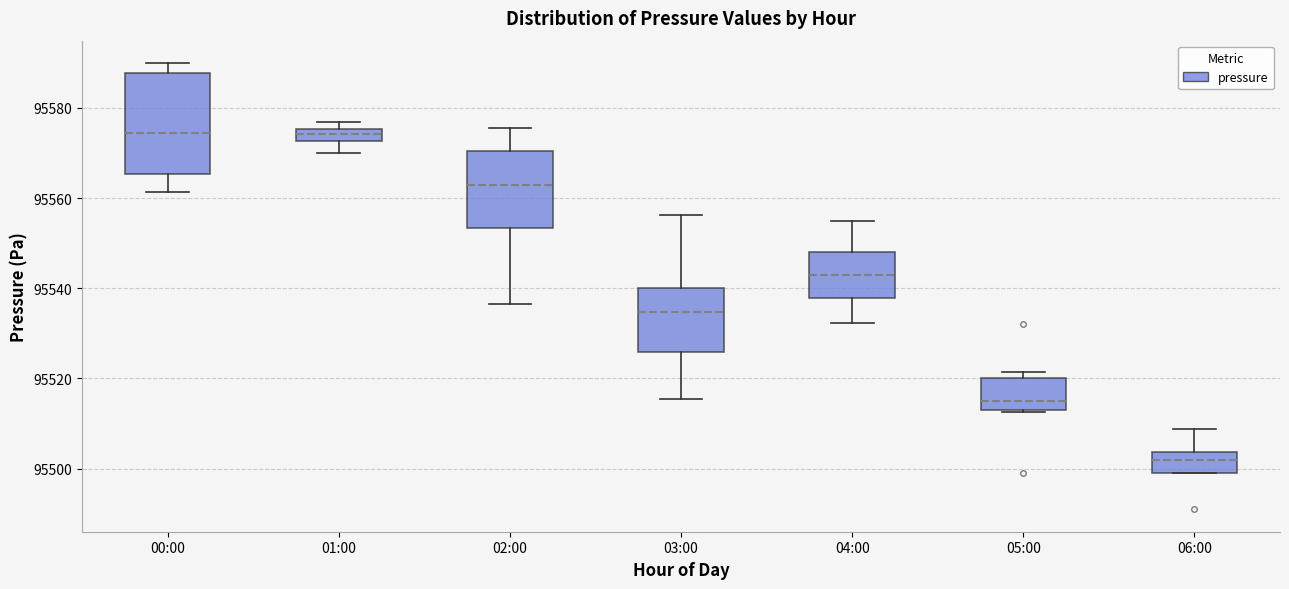

Where is the upper edge of the box for 05:00 on the y-axis? The values are not printed on the chart, so give them approximately, as read against the axis.

95520